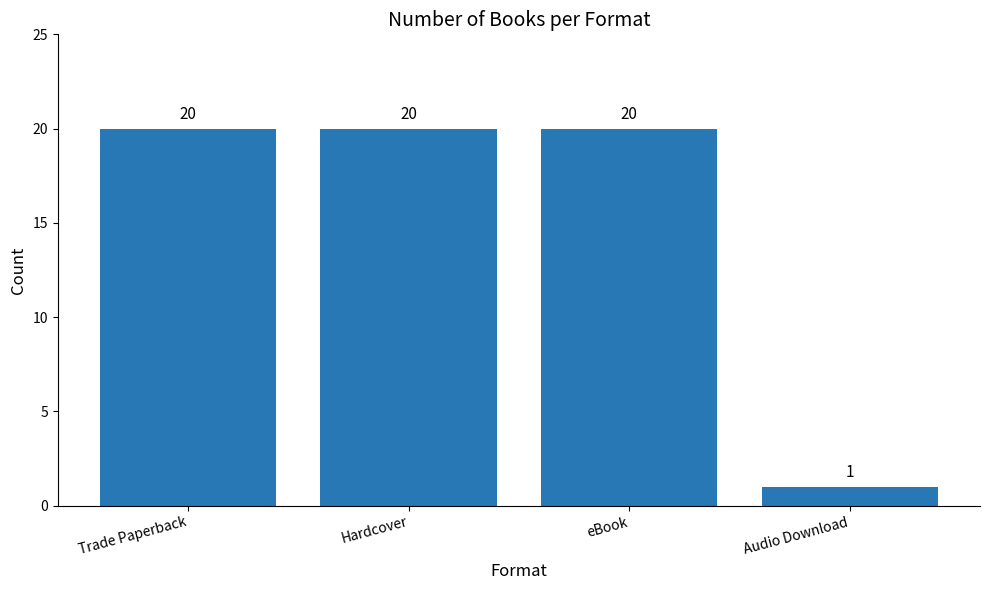

What is the sum of the values at Trade Paperback and Hardcover?

40